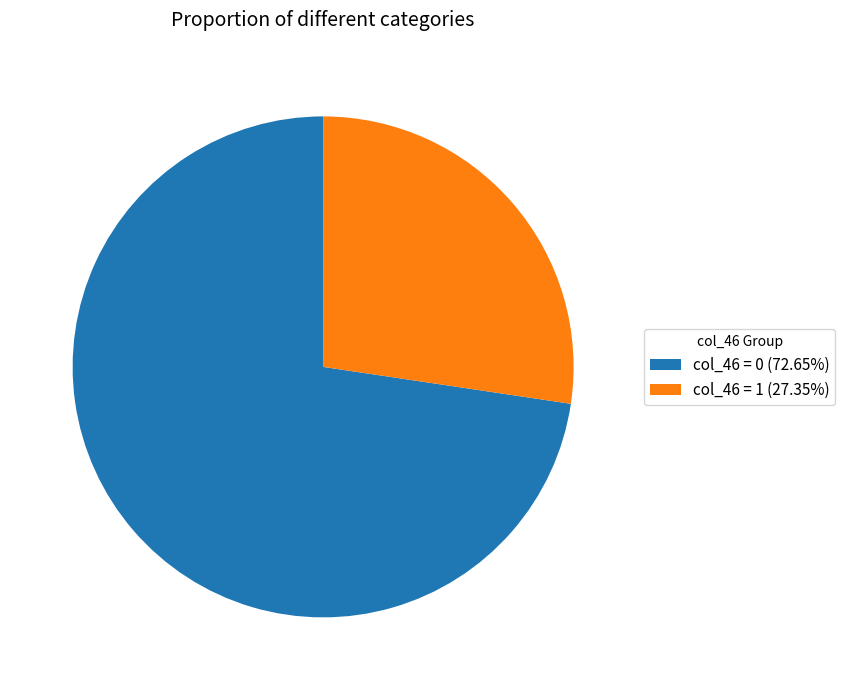

Is there a majority slice in this chart?

Yes